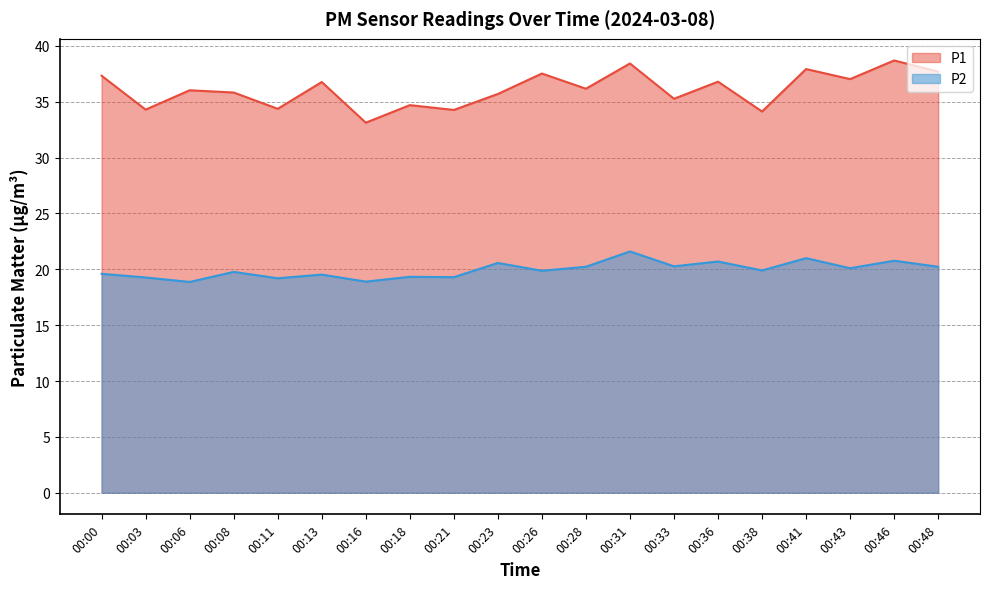

Between 00:28 and 00:48, which is larger?

00:48